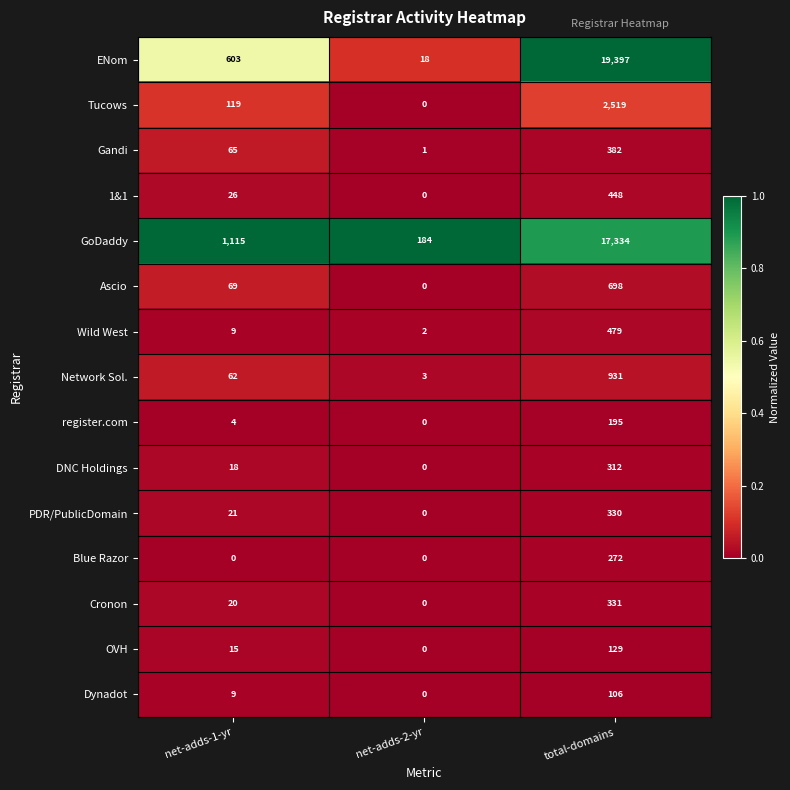

Is it true that 1&1 equals 448 at total-domains?

True